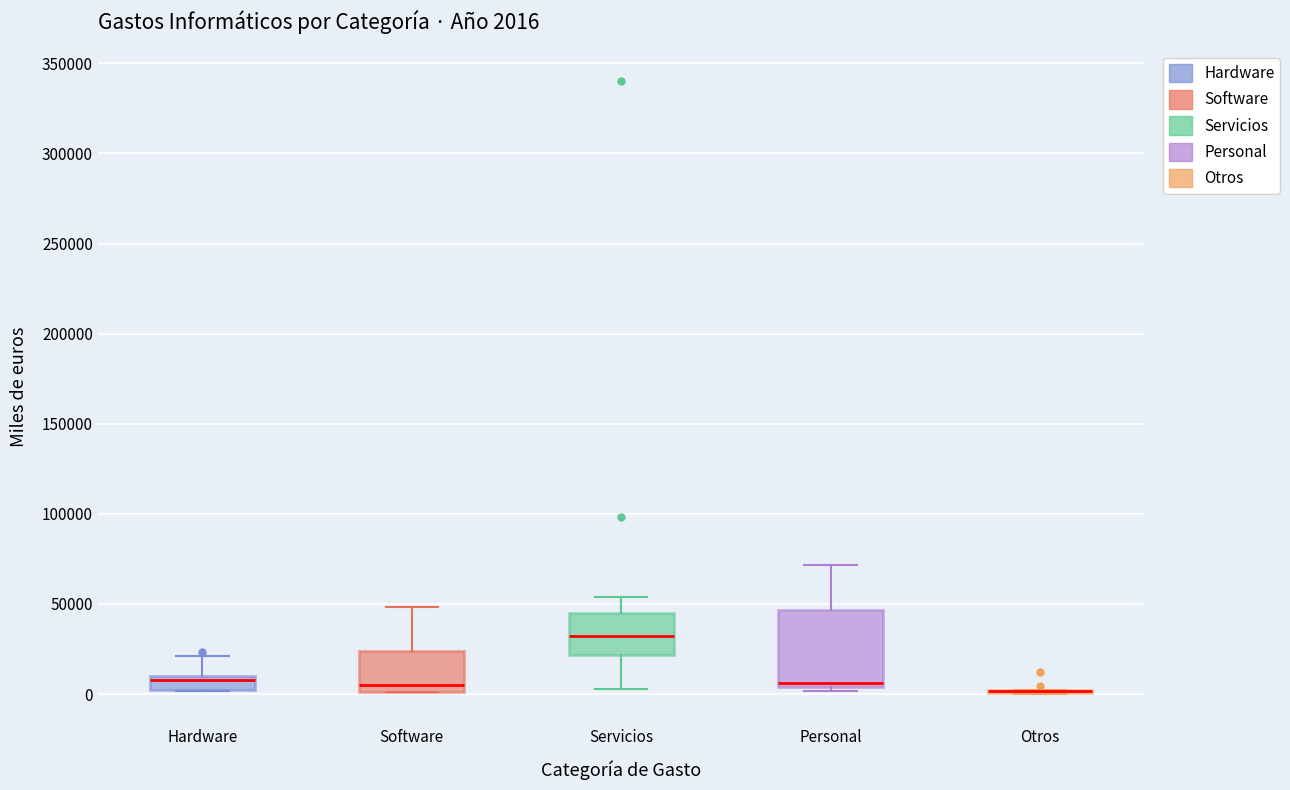

Comparing the boxes themselves (not the whiskers), which one is the tallest?

Personal